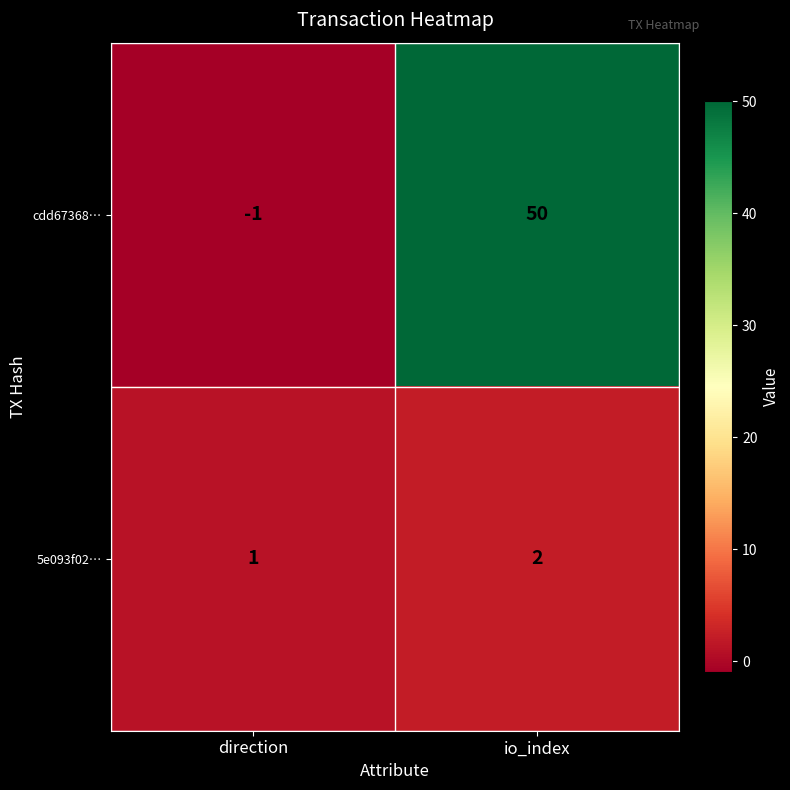

True or false: 5e093f02… has a value of 1 at direction.

True